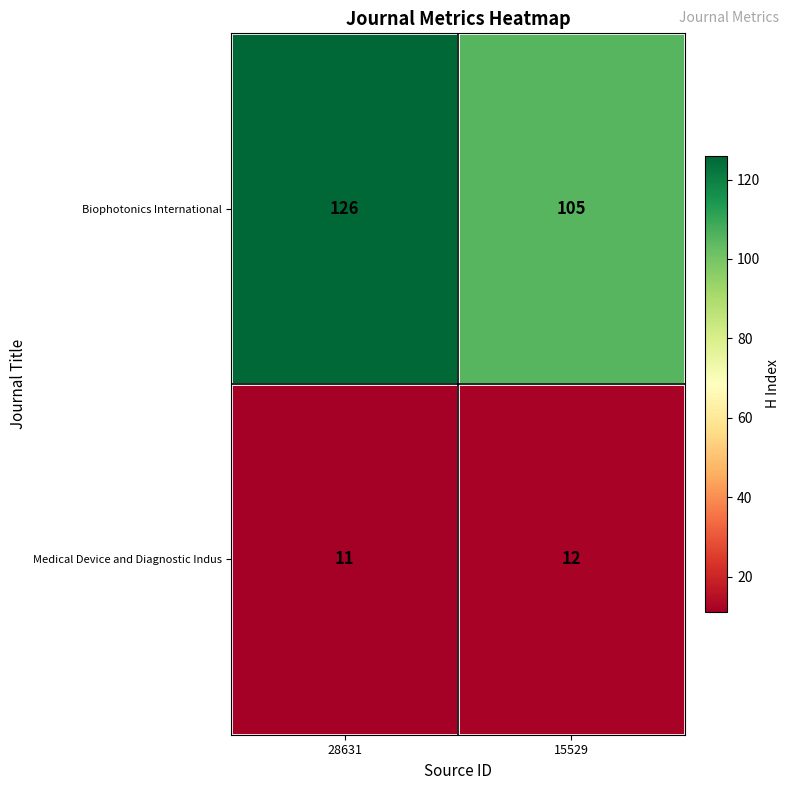

The Biophotonics International series shows 105 at 15529. True or false?

True